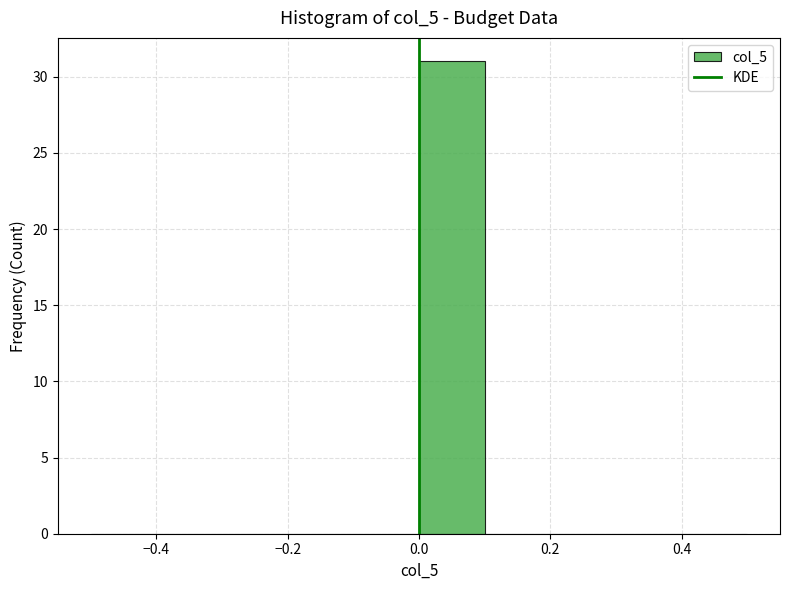

Reading left to right, transcribe this chart: for each bar, give the range it covers on the x-axis and its height. The values are not printed on the chart, so give them approximately, as read against the axis.

-0.5 to -0.4: 0
-0.4 to -0.3: 0
-0.3 to -0.2: 0
-0.2 to -0.1: 0
-0.1 to 0.0: 0
0.0 to 0.1: 31
0.1 to 0.2: 0
0.2 to 0.3: 0
0.3 to 0.4: 0
0.4 to 0.5: 0